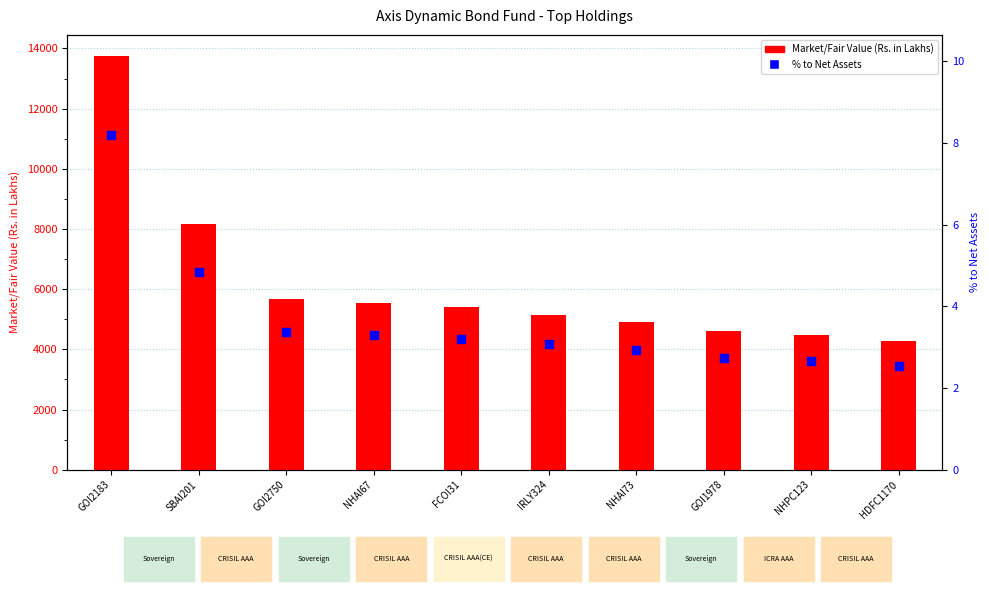

At how many categories does at least one series exceed 6236?

2